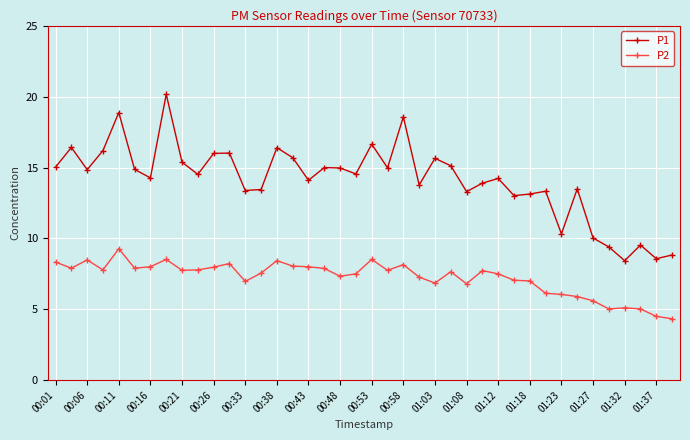

What is the maximum value for P2?

9.3